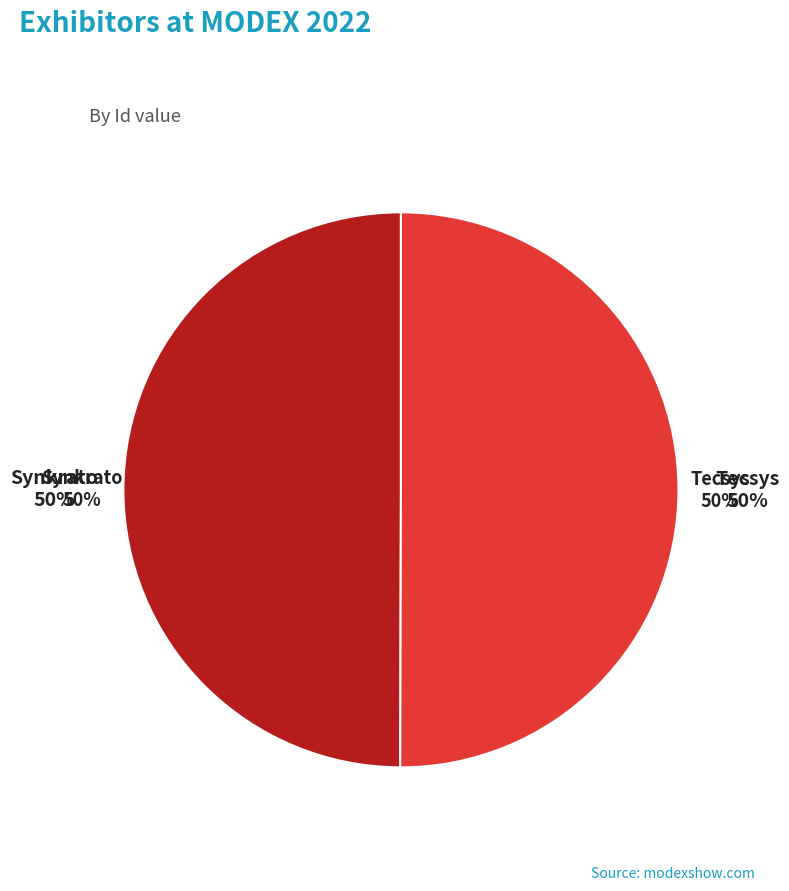

What is the ratio of the value at Tecsys to the value at Synkrato?

1.0